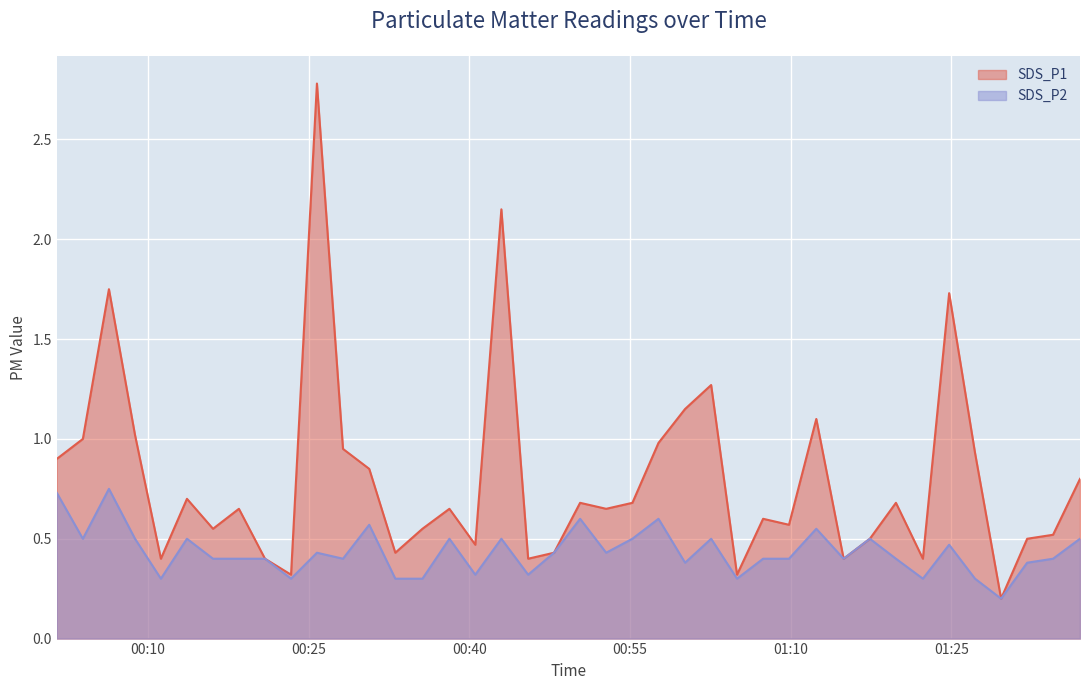

True or false: SDS_P2 and SDS_P1 intersect in this chart.

False